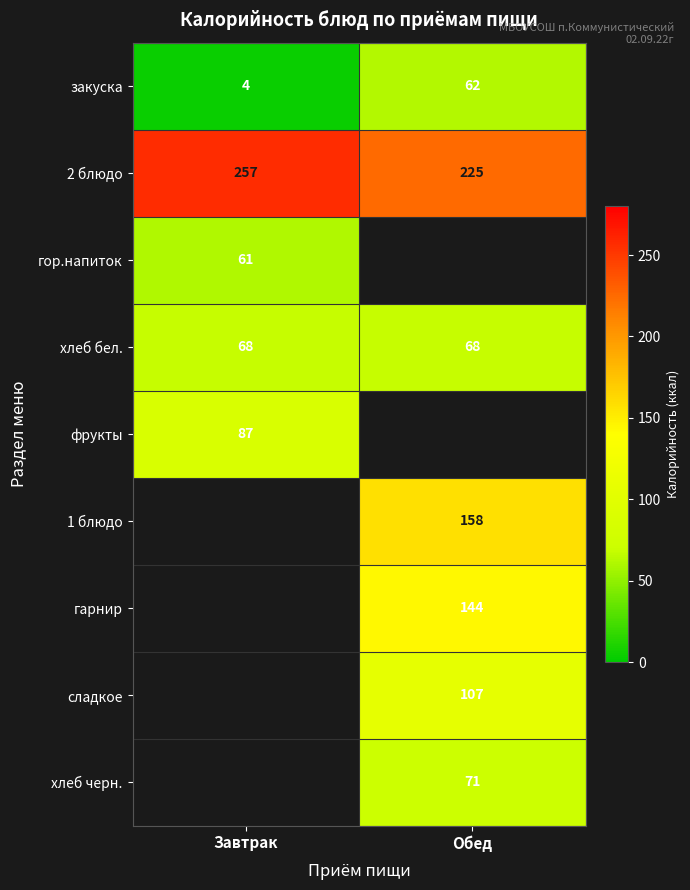

Is the value of гарнир at Обед greater than the value of фрукты at Завтрак?

Yes